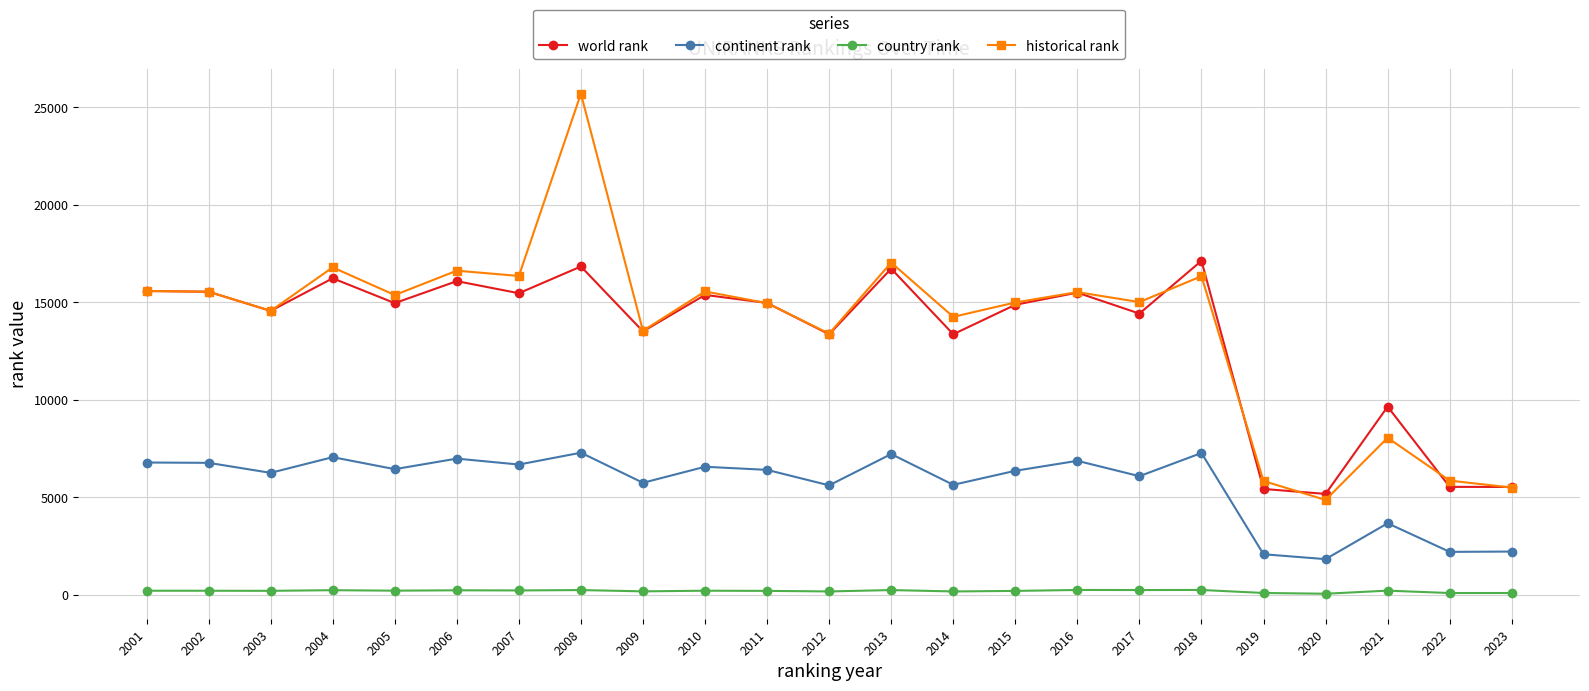

Count the number of data series in this chart.

4